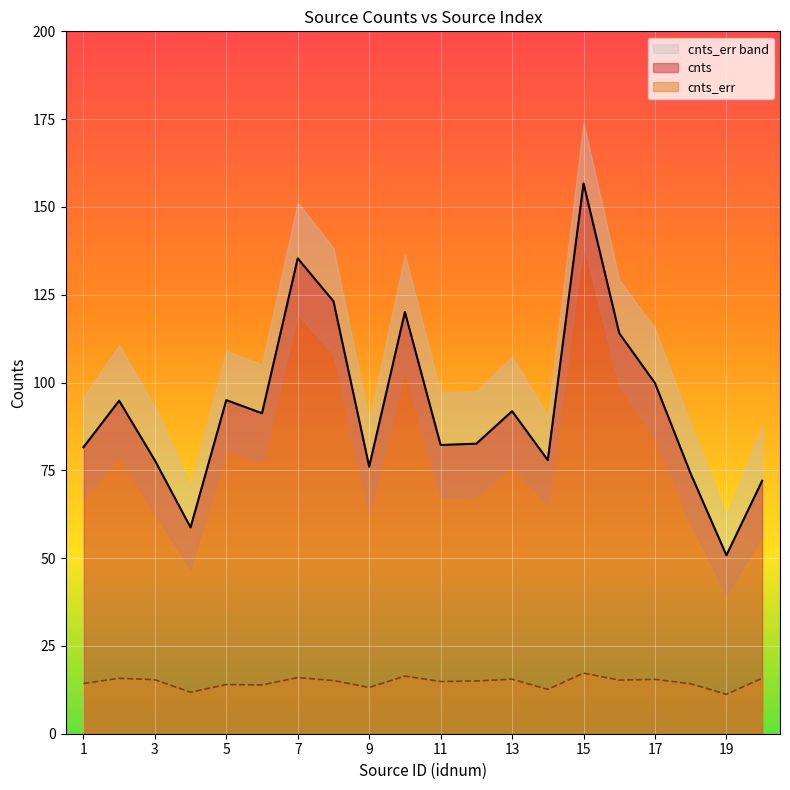

The value of cnts_err at 10 is 16.4. True or false?

True